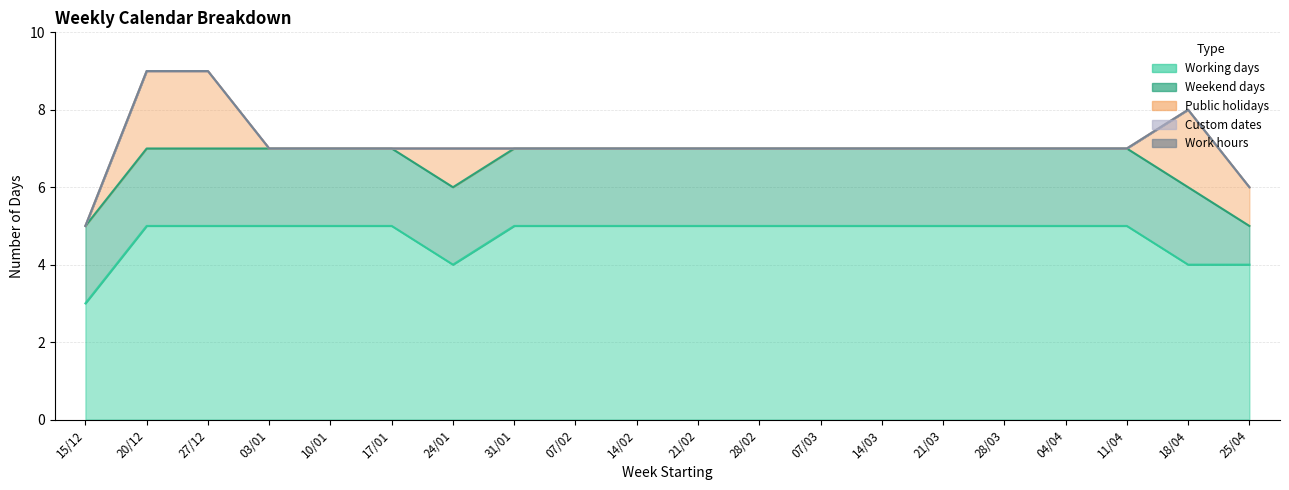

What are all the series names shown in the legend?

Working days, Weekend days, Public holidays, Custom dates, Work hours